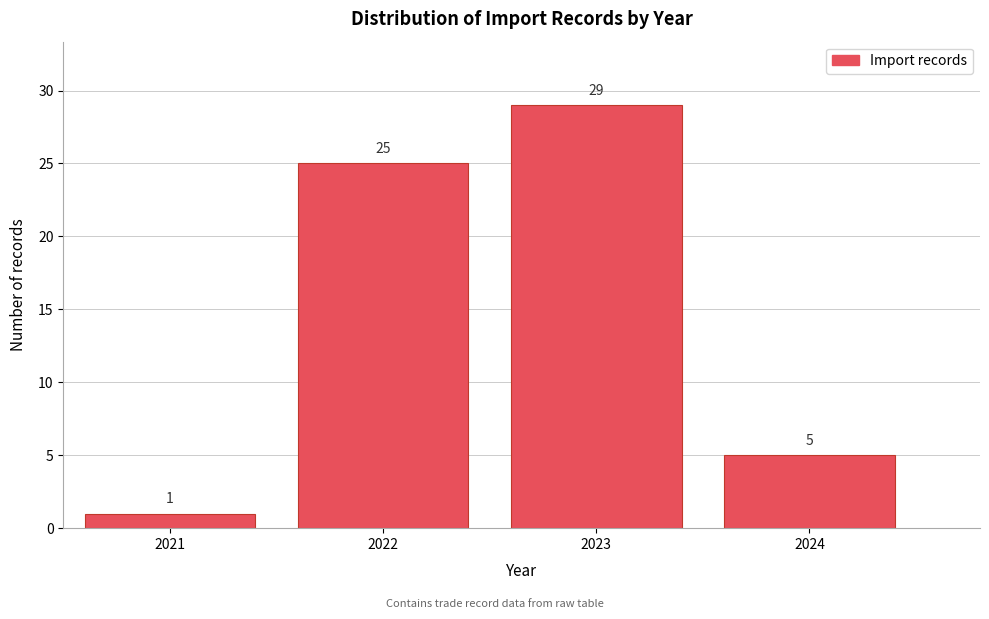

Reading left to right, list all the values displayed in this chart.

1	25	29	5